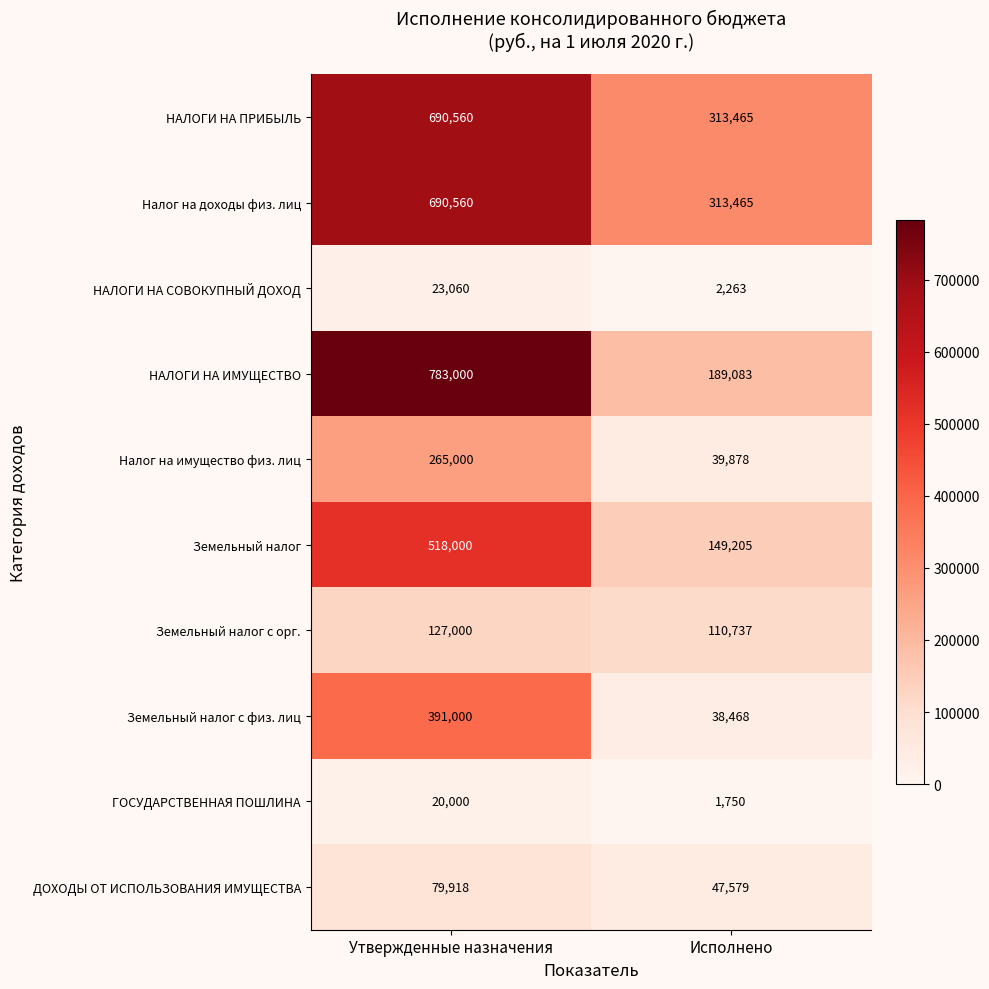

The НАЛОГИ НА ПРИБЫЛЬ series shows 215131 at Исполнено. True or false?

False